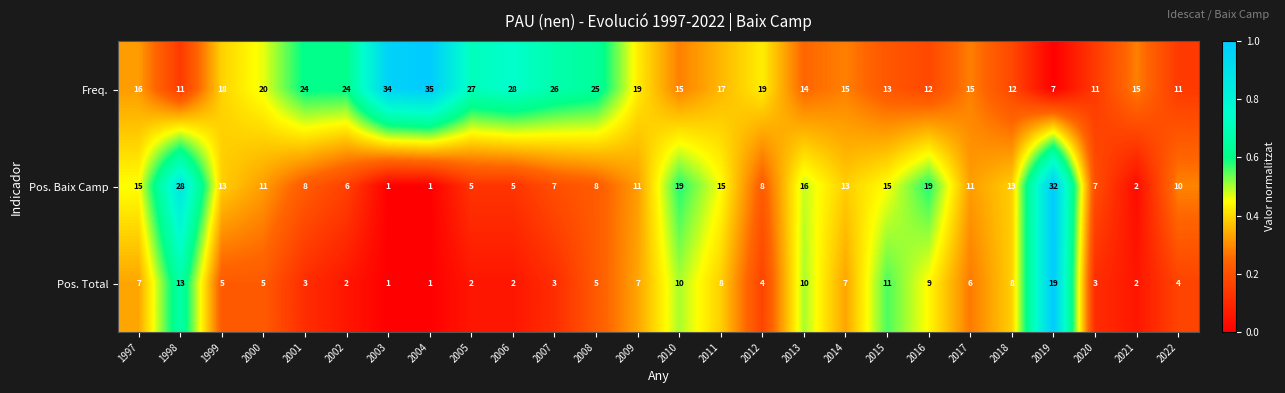

How many data points does each series have?

26